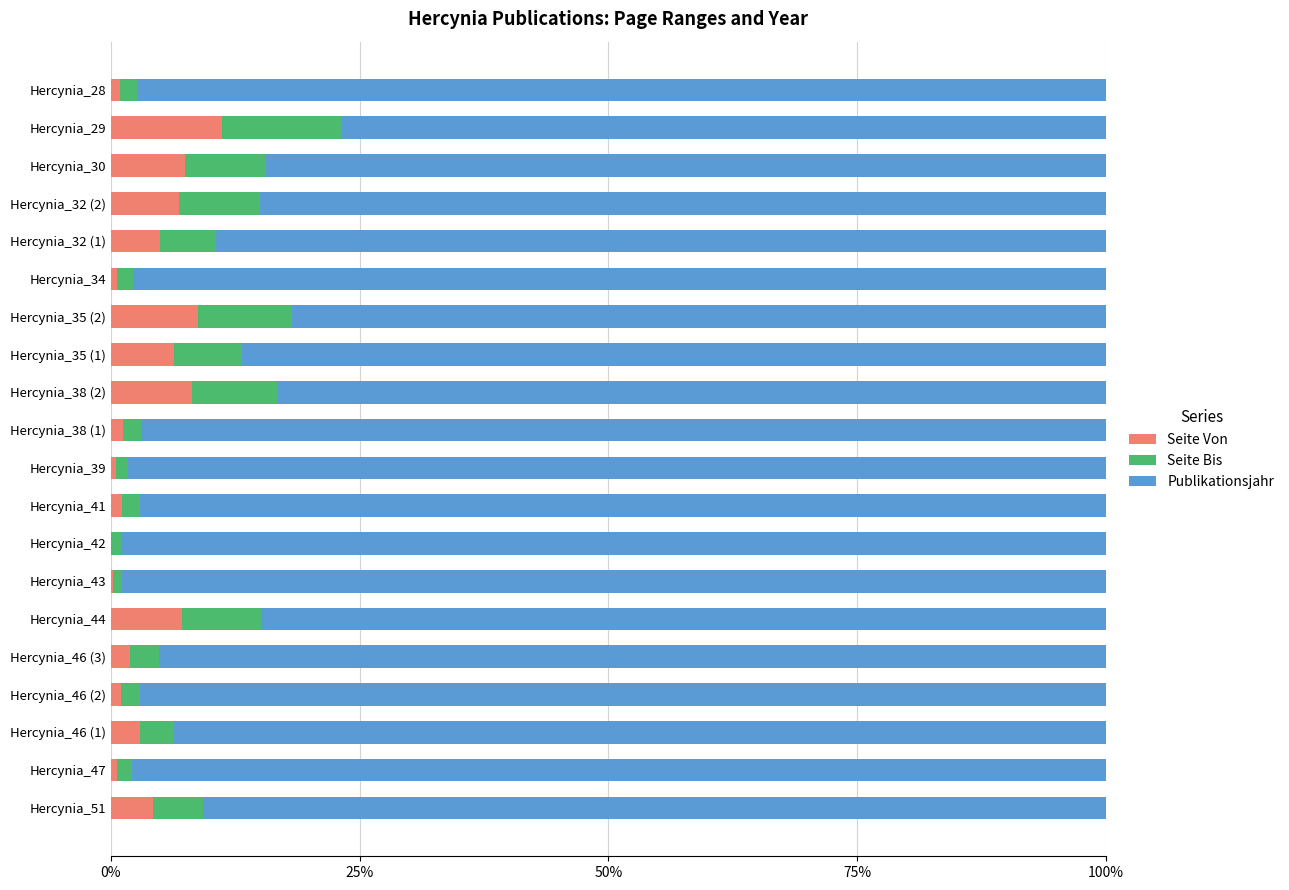

What is the highest value of the Seite Von series?

11.2